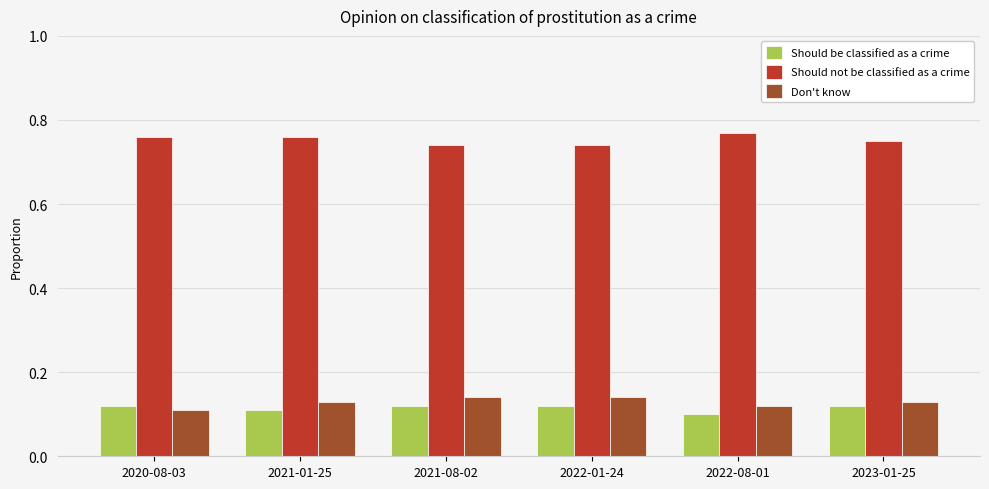

What is the label of the 4th bar from the right?

2021-08-02